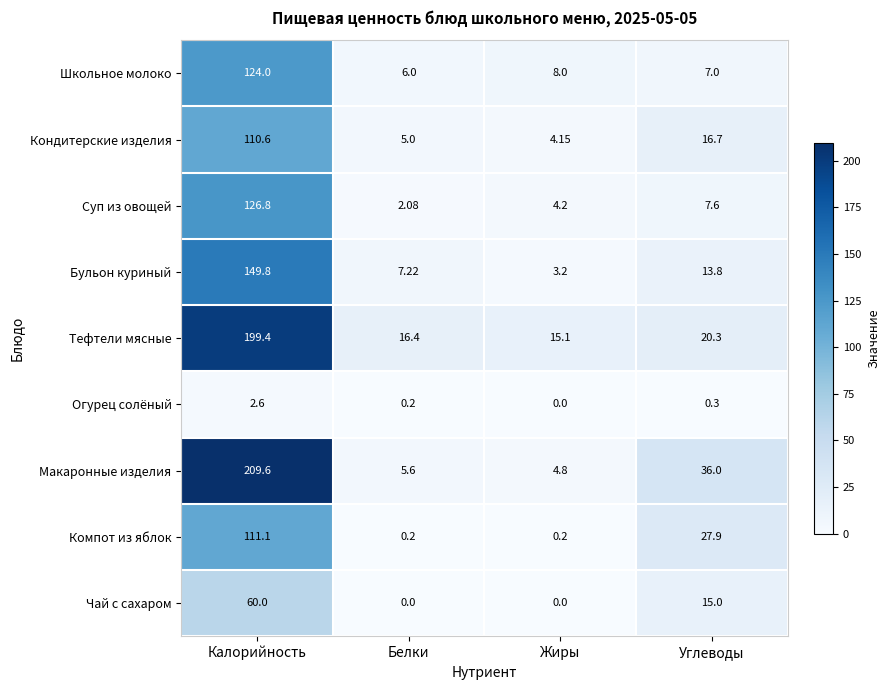

At which category is the sum across all series the highest?

Калорийность